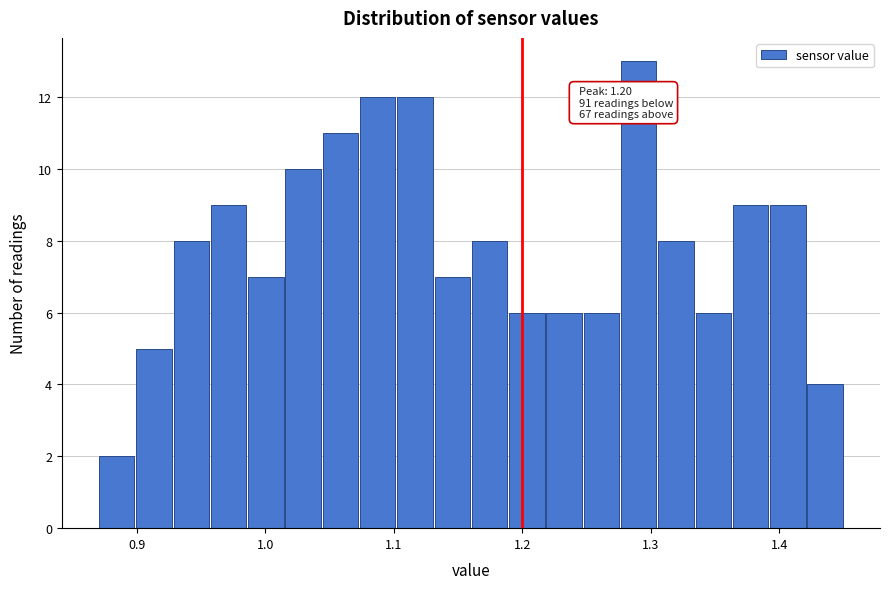

Around what value on the x-axis is the tallest bar? Give the approximate position of its centre, as read against the axis.

1.29